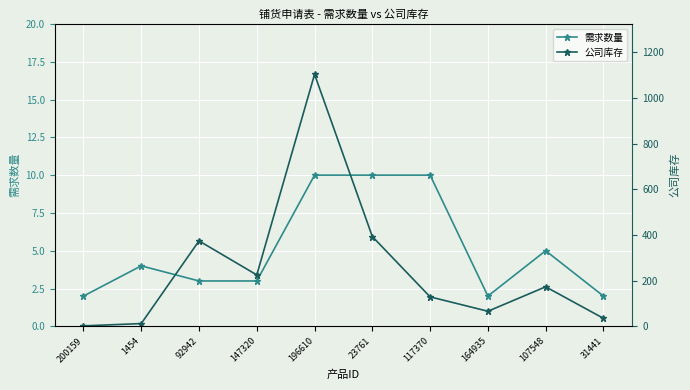

What is the label of the 2nd point from the left?

1454